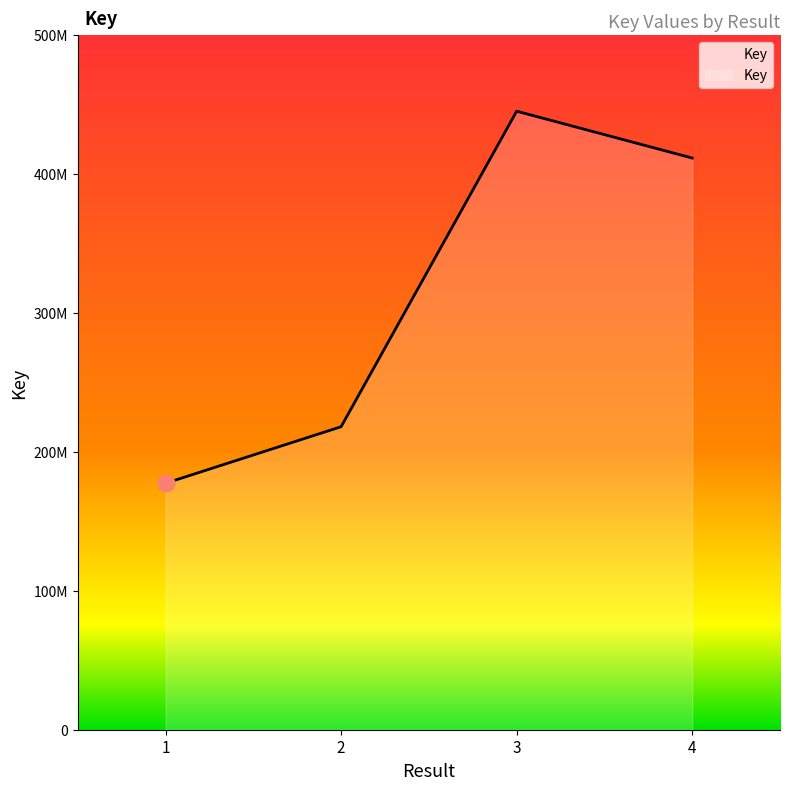

Does the chart display data point markers on the line(s)?

No